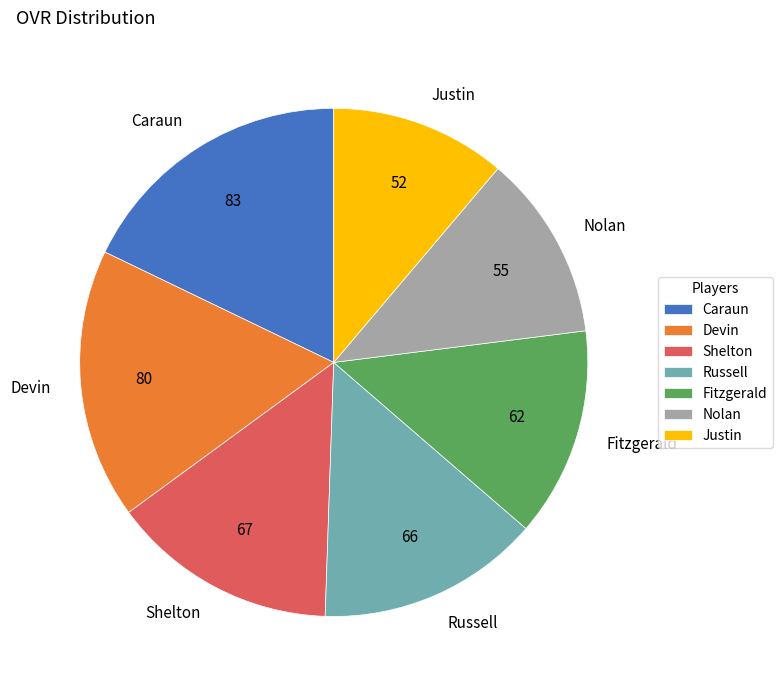

What is the ratio of the value at Shelton to the value at Justin?

1.3